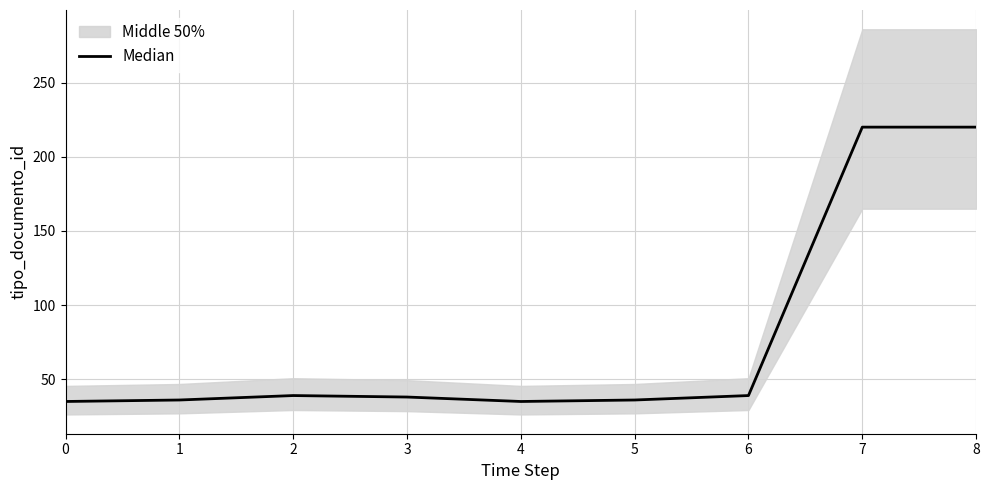

Where is the first local maximum?

2